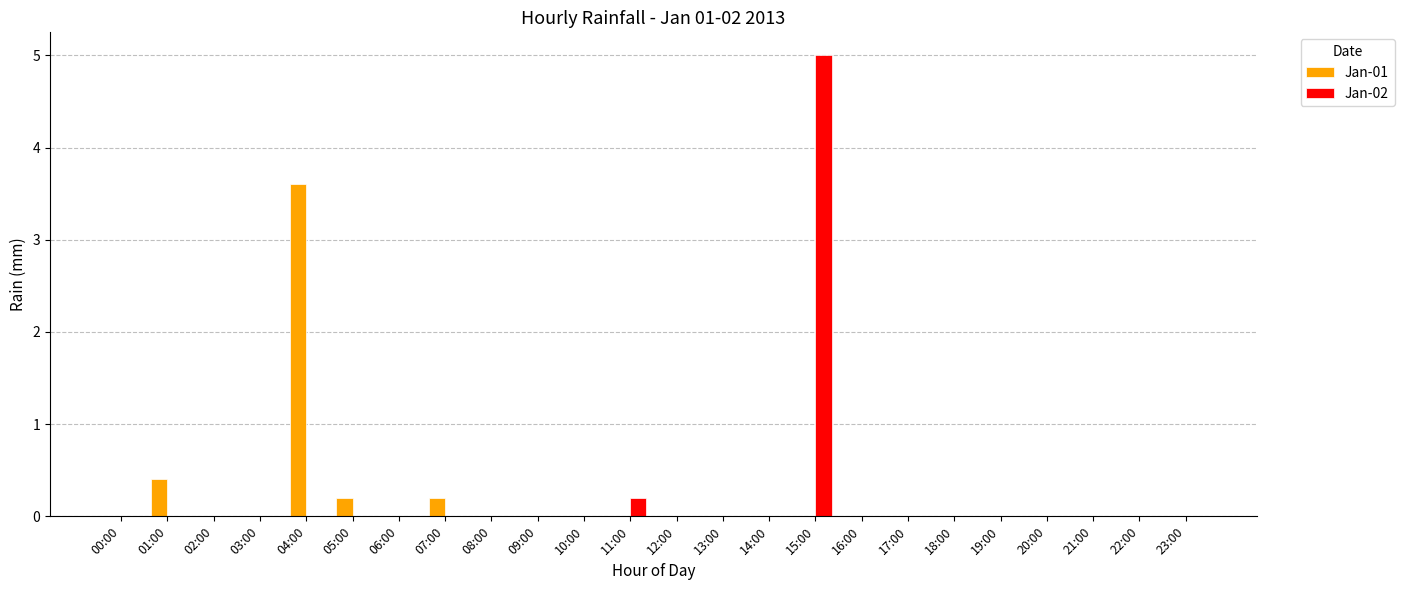

Is it true that Jan-01 equals 0.0 at 13:00?

True